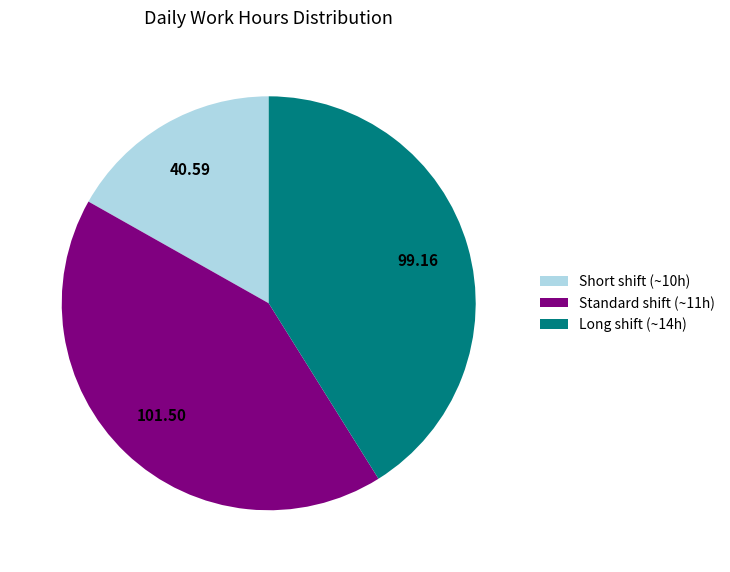

Which slice is the smallest?

Short shift (~10h)